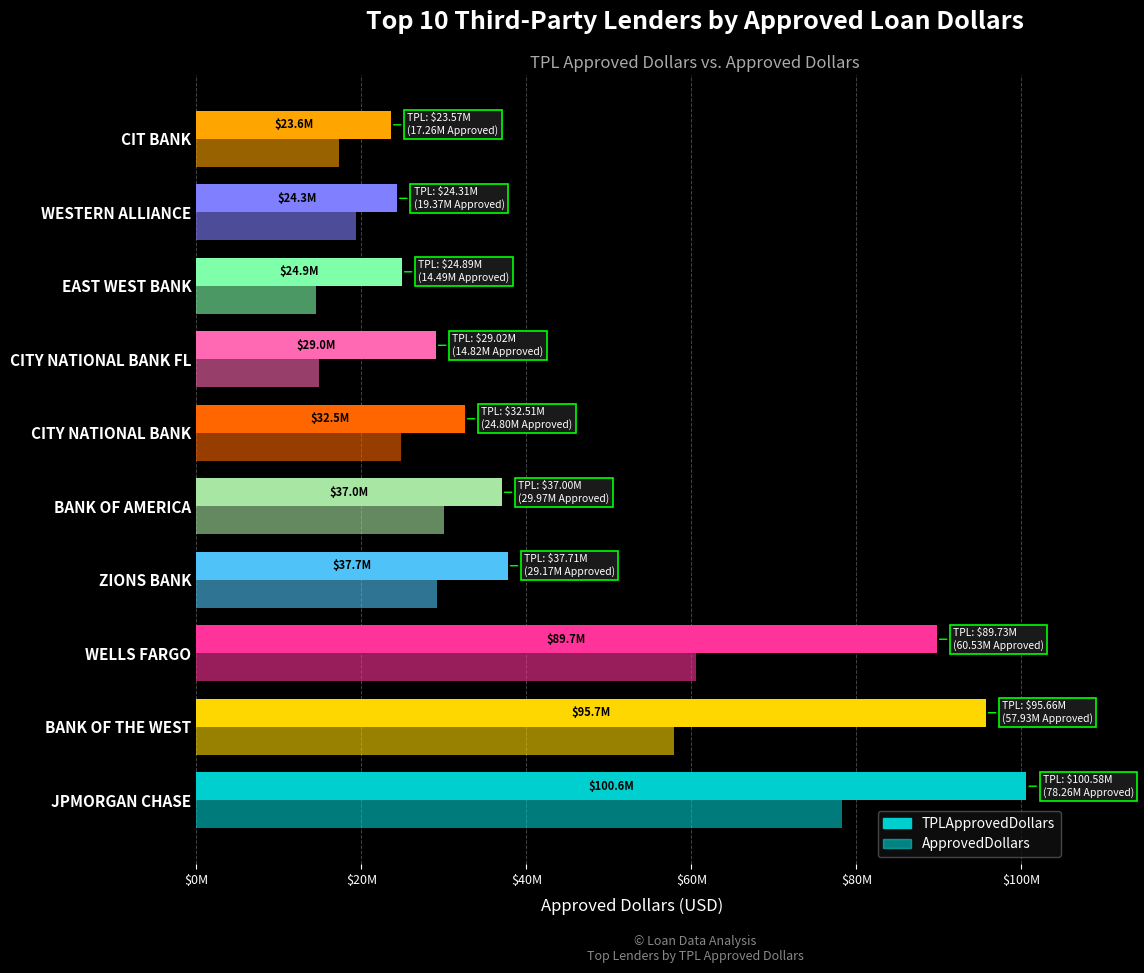

How many bars are there in each group?

2